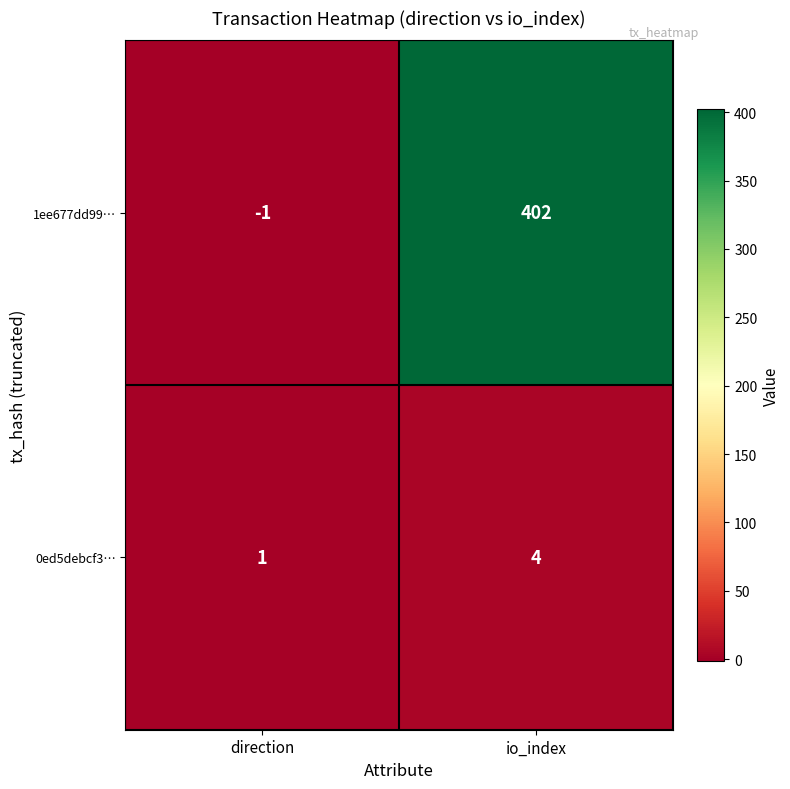

What is the total value across all series at io_index?

406